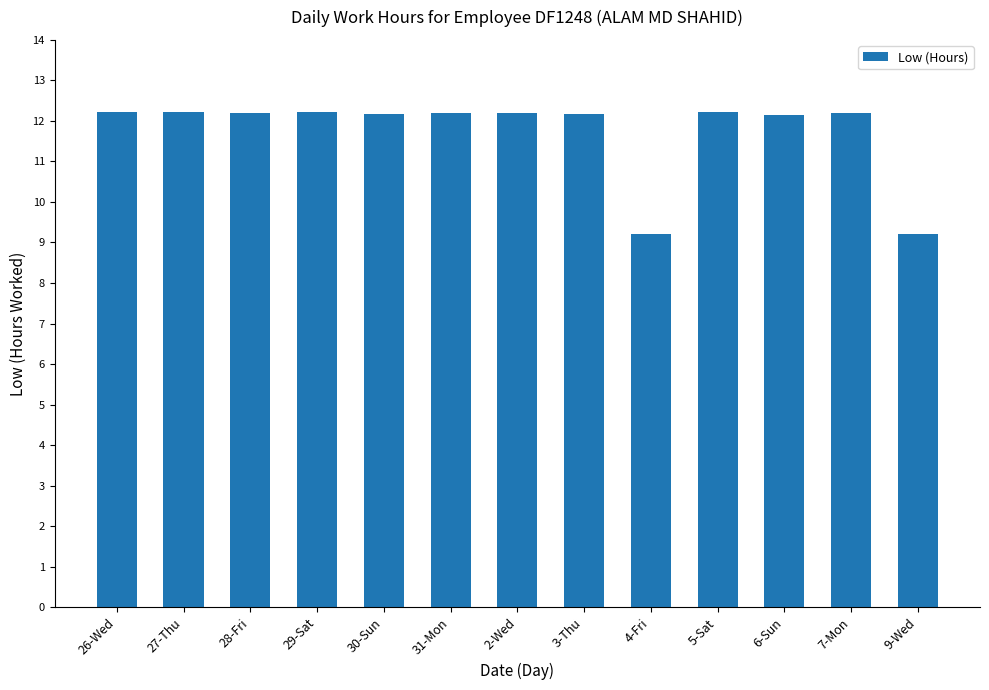

What is the minimum value shown in the chart?

9.2